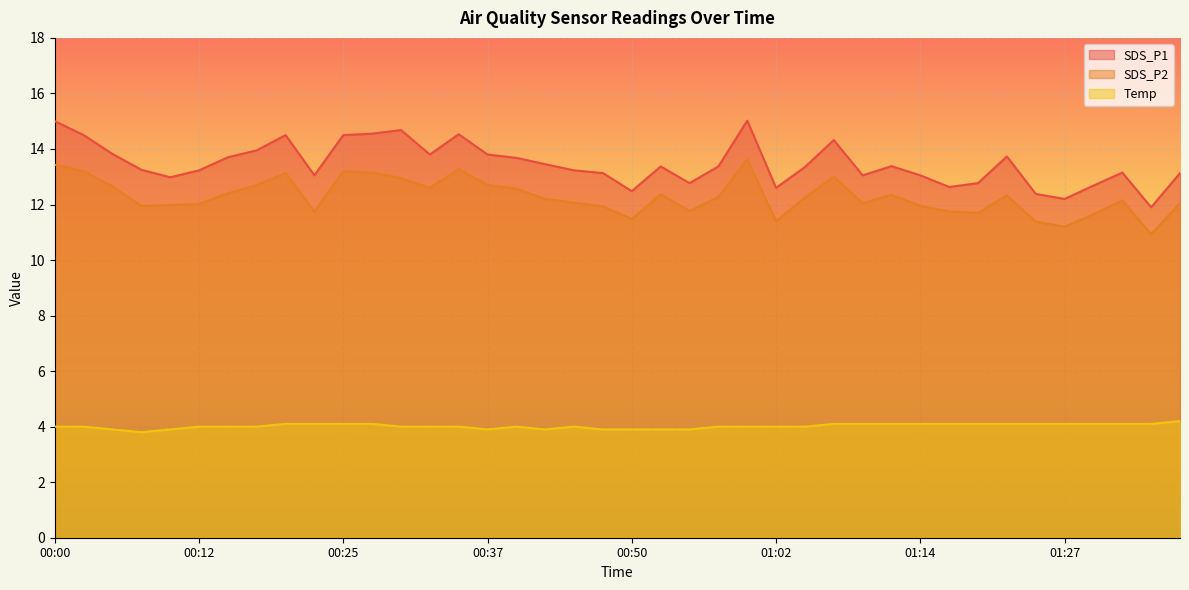

What is the average value of the SDS_P2 series?

12.3